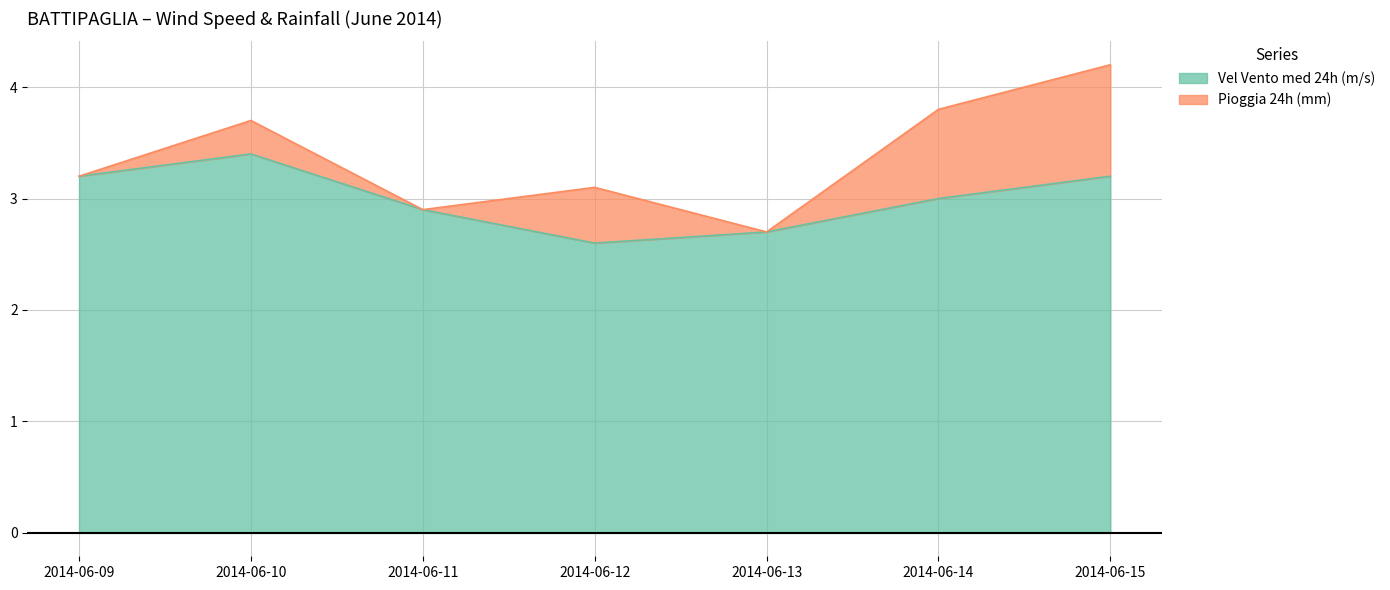

True or false: Vel Vento med 24h (m/s) has a value of 1.4 at 2014-06-14.

False